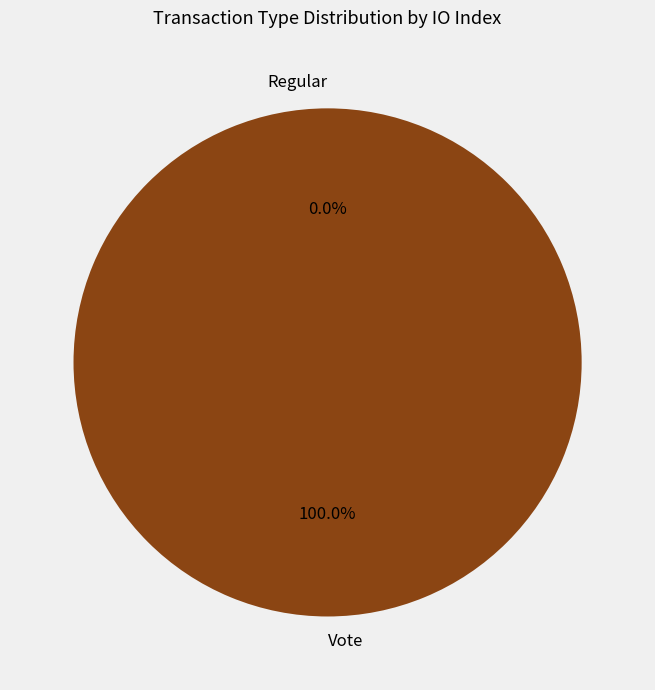

Rank the categories by value from lowest to highest.

Regular, Vote